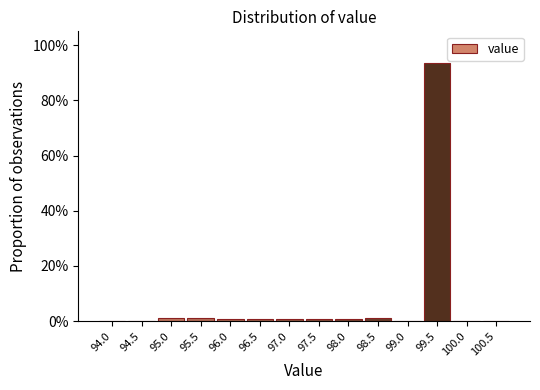

Reading left to right, list all the values displayed in this chart.

94.0=0.0	94.5=0.0	95.0=1.2	95.5=1.2	96.0=0.6	96.5=0.6	97.0=0.6	97.5=0.6	98.0=0.6	98.5=1.2	99.0=0.0	99.5=93.5	100.0=0.0	100.5=0.0